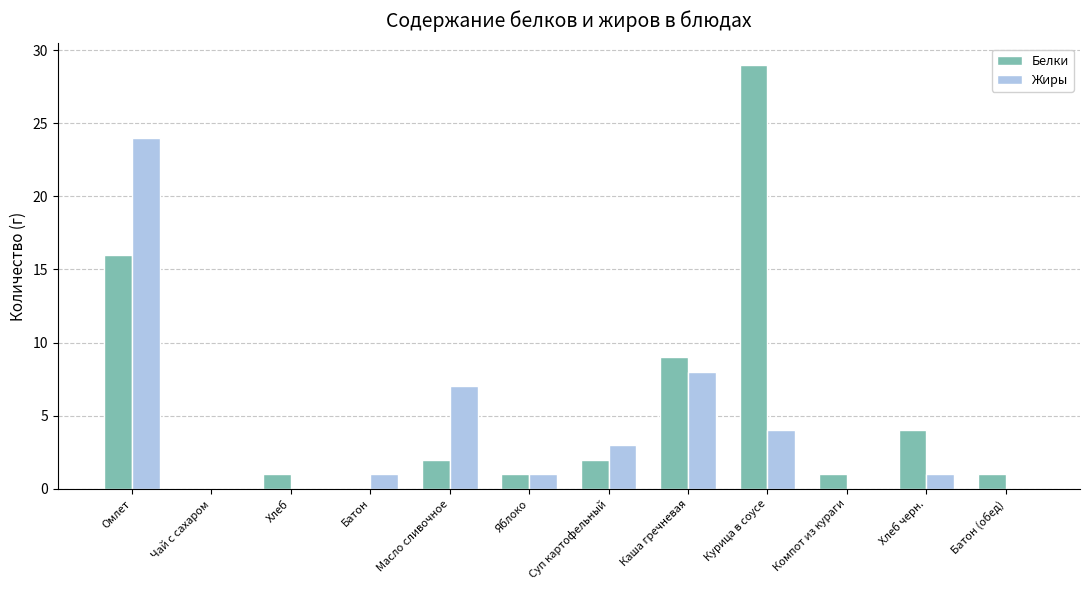

Count the number of data series in this chart.

2